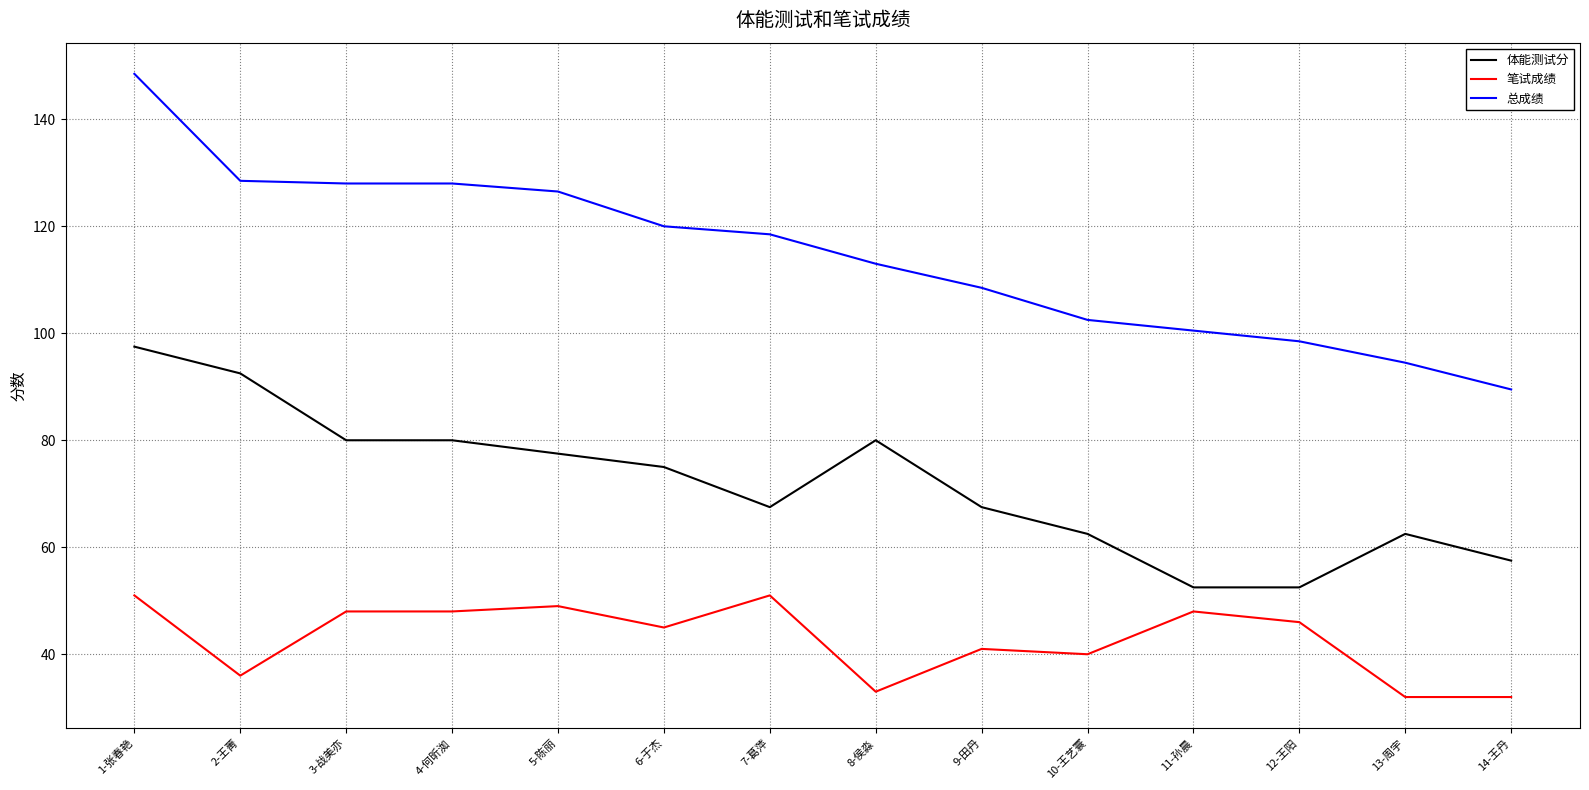

What position from the right is 12-王阳?

3